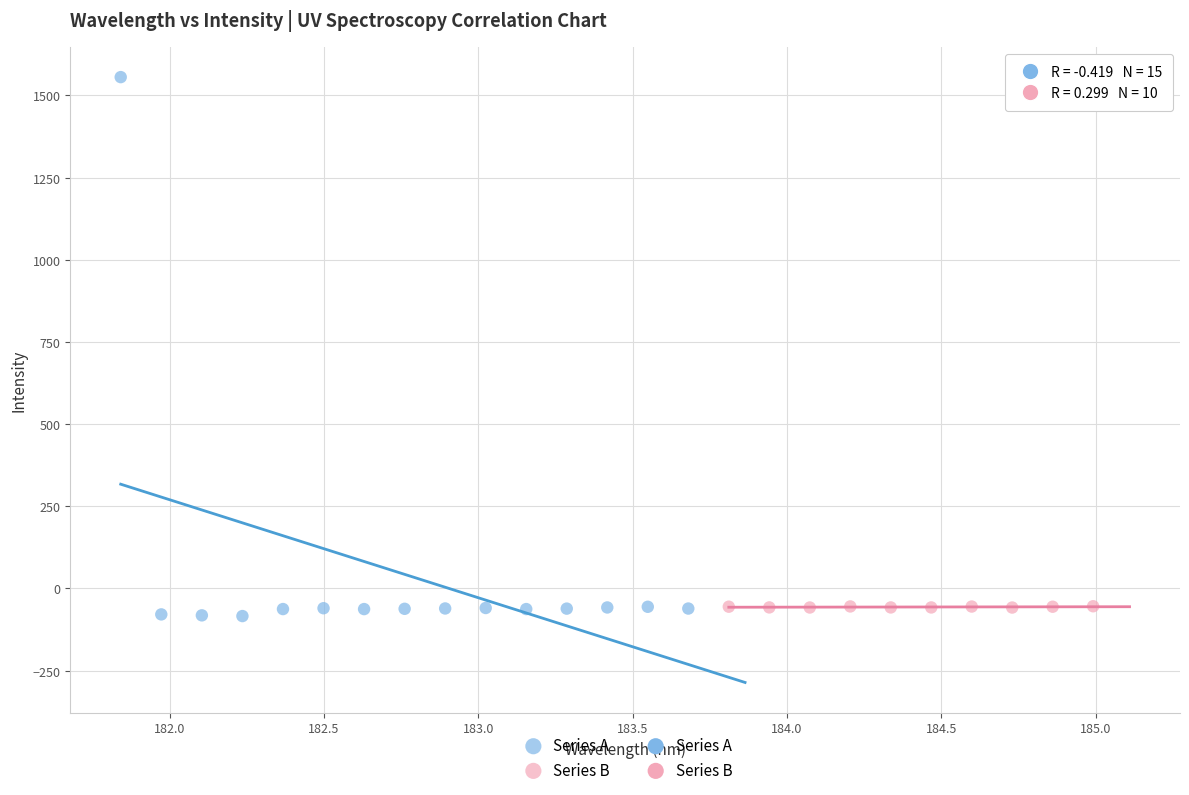

Which series reaches the minimum Y coordinate?

Series A